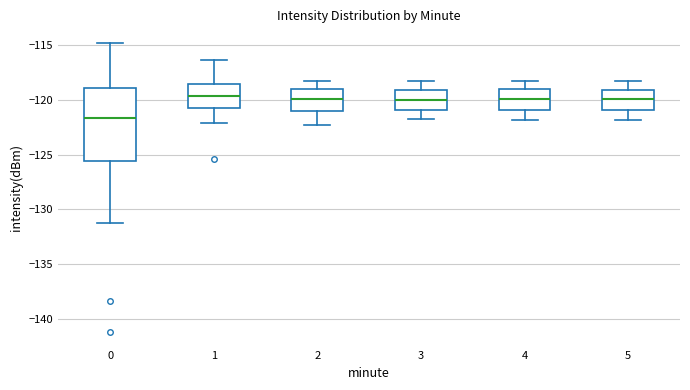

Which box's median line is the lowest?

0